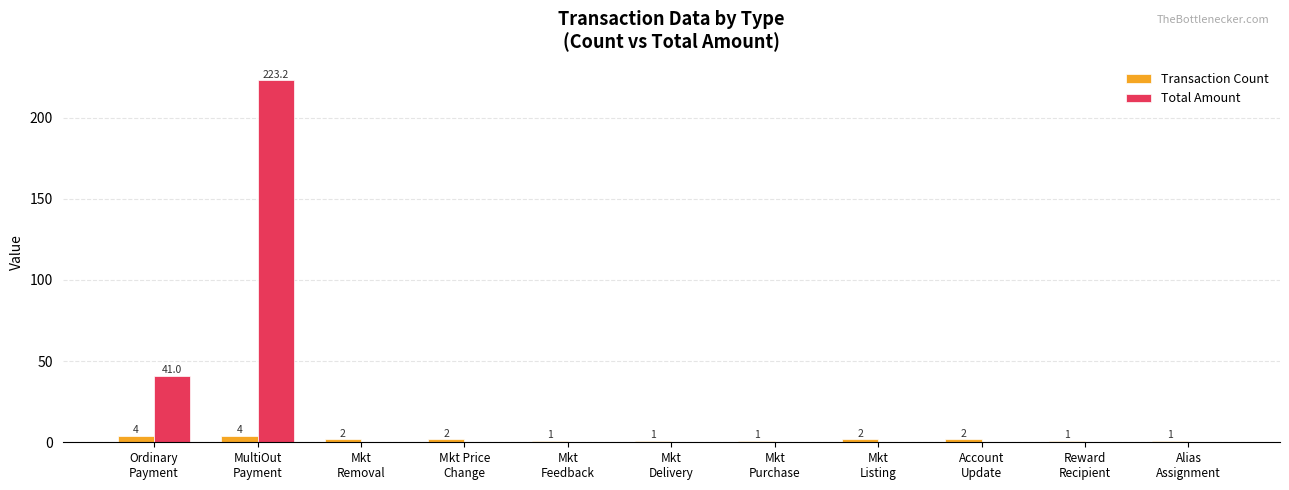

How many Transaction Count values are between 1 and 2?

9